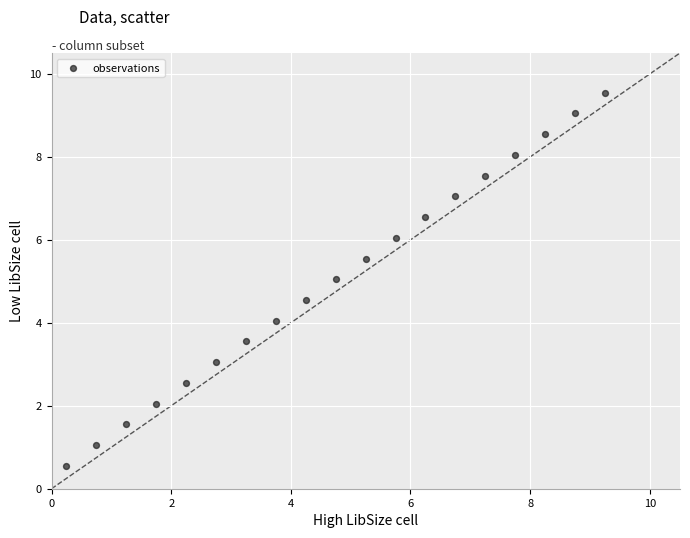

What is the range of Y values (max minus min)?

9.0